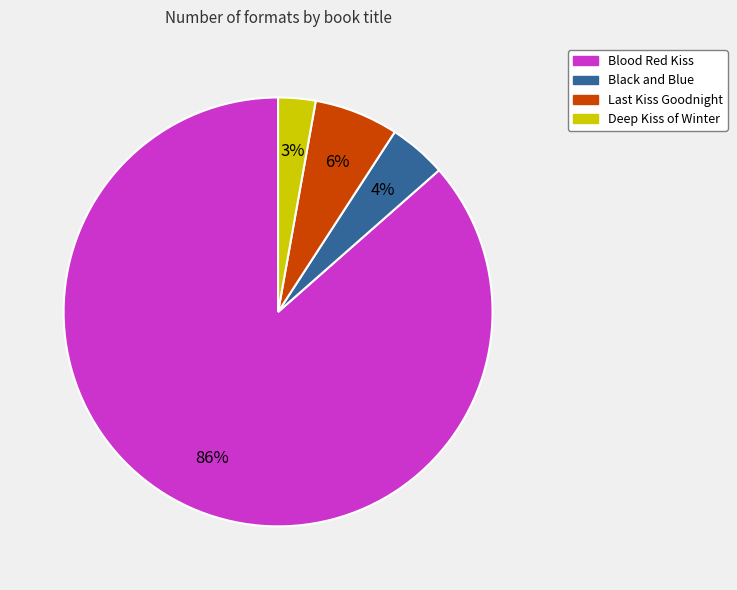

Rank the categories by value from highest to lowest.

Blood Red Kiss, Last Kiss Goodnight, Black and Blue, Deep Kiss of Winter